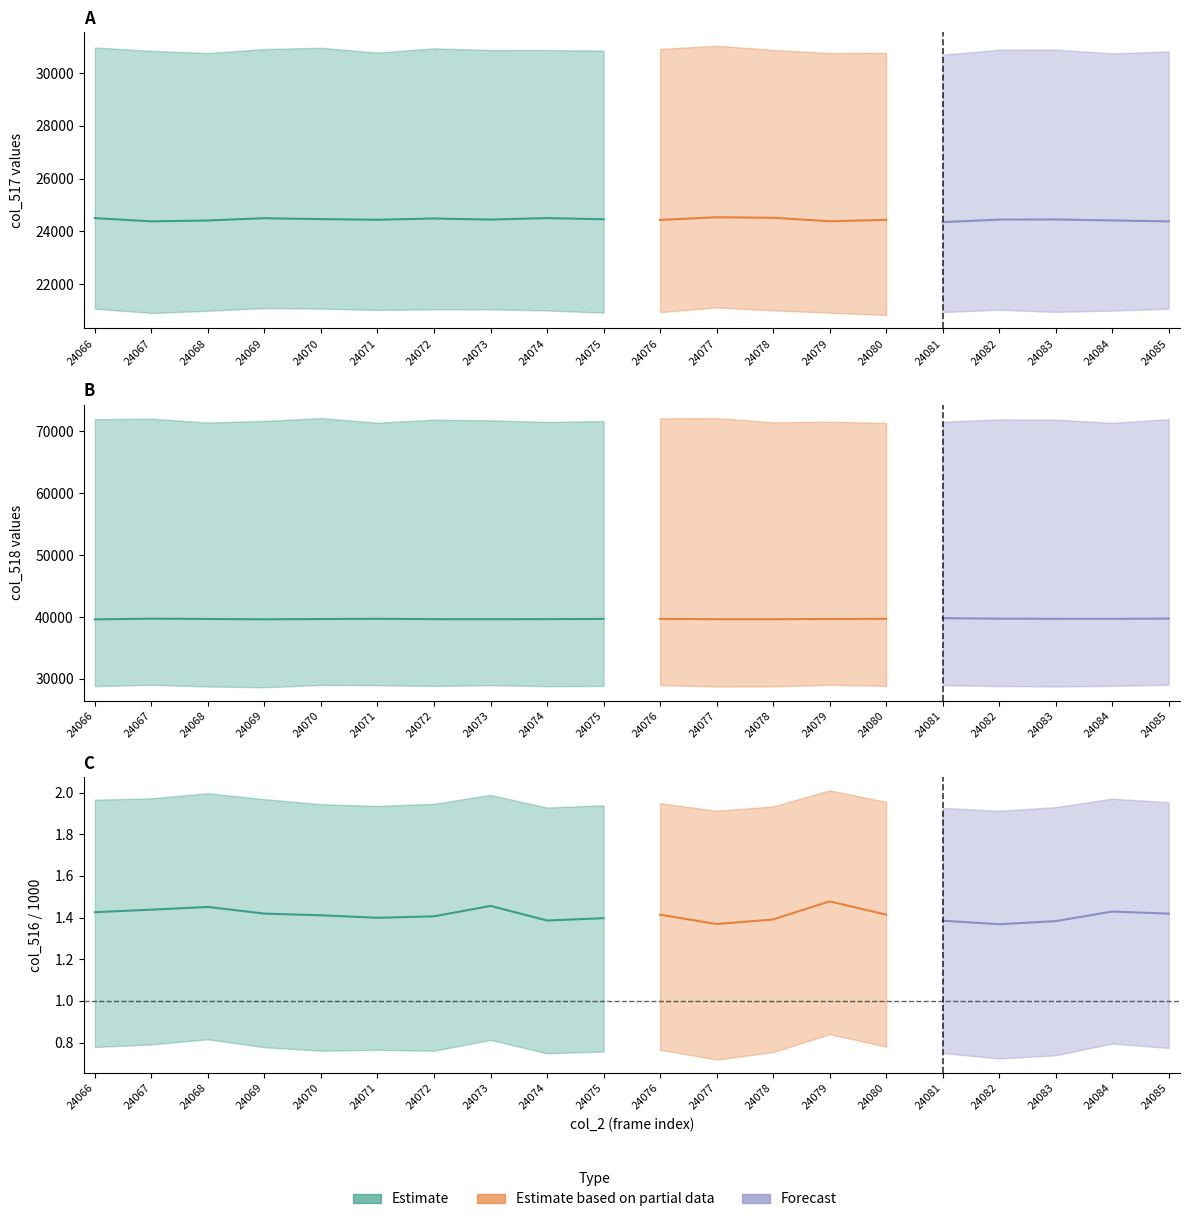

Is this an area chart (filled region under the line)?

No